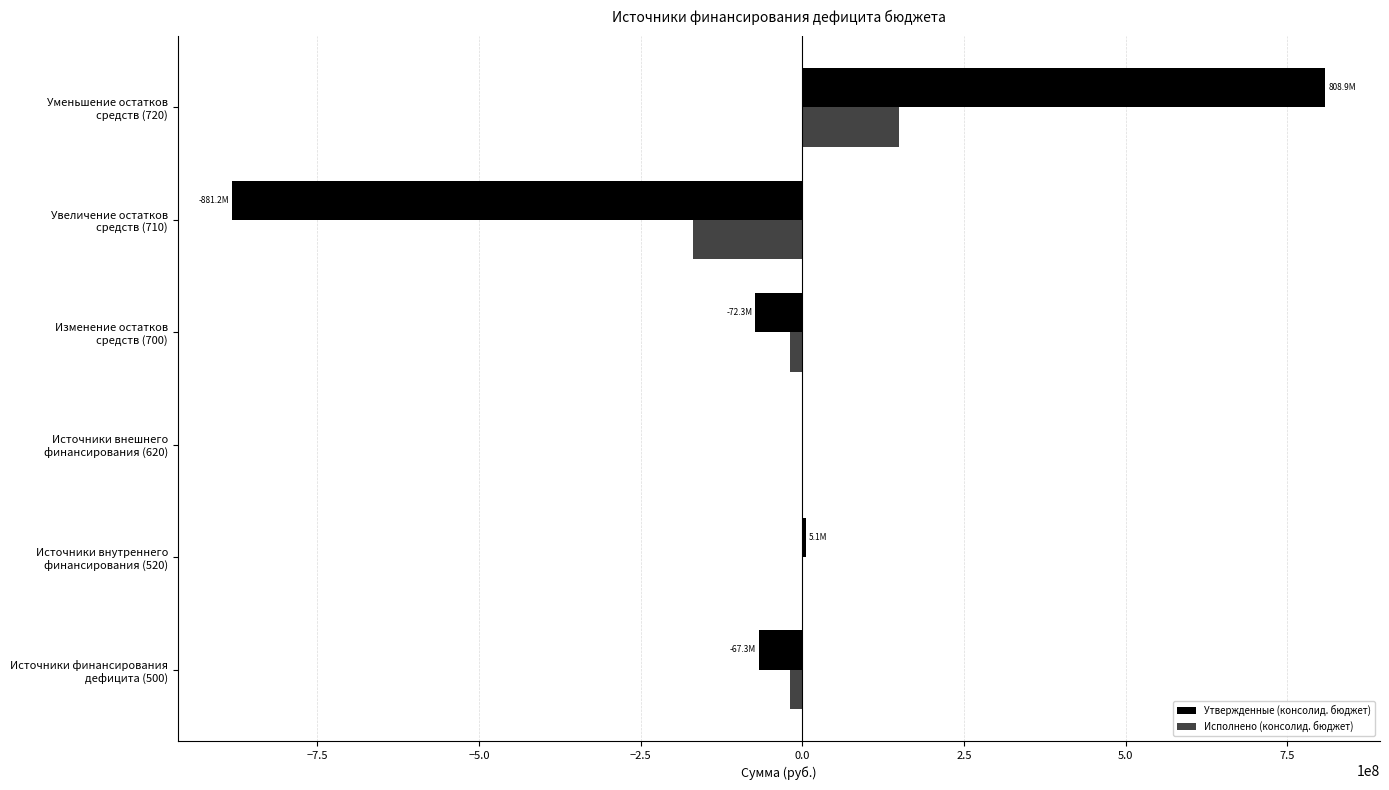

What is the maximum value for Исполнено (консолид. бюджет)?

149921372.9